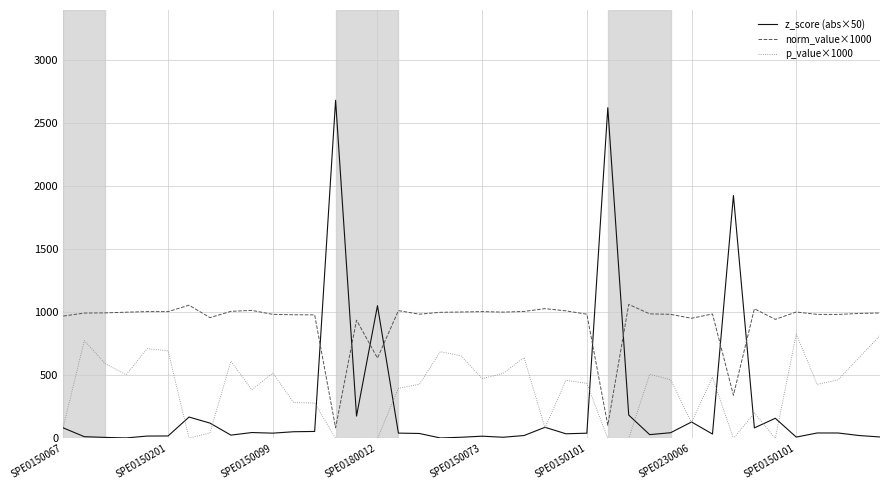

List the series in order of their overall mean, lowest first.

z_score (abs×50), p_value×1000, norm_value×1000